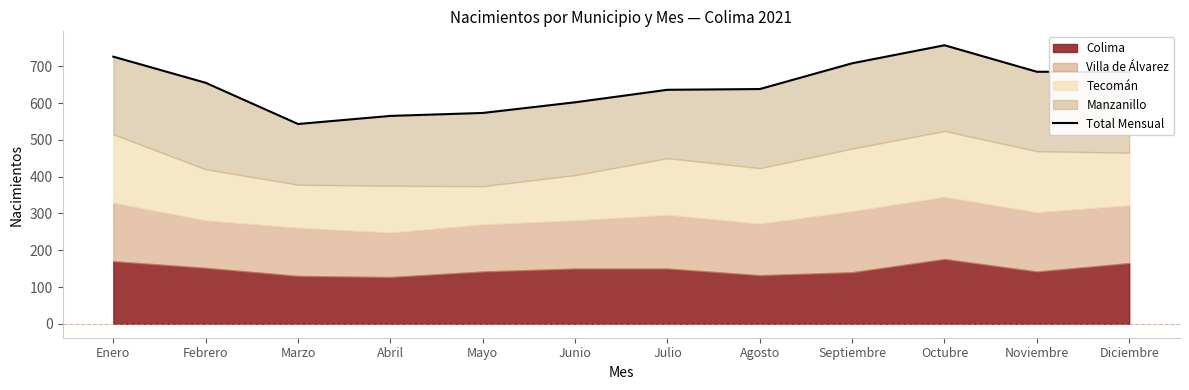

Reading left to right, what are all the values shown in this chart?

Enero=726	Febrero=655	Marzo=543	Abril=565	Mayo=573	Junio=602	Julio=636	Agosto=638	Septiembre=708	Octubre=757	Noviembre=685	Diciembre=684